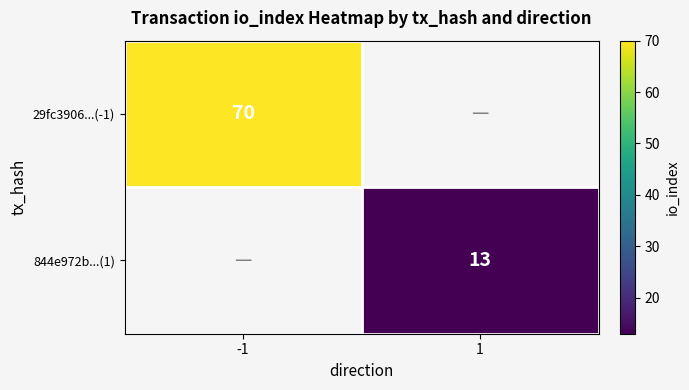

The value of 29fc3906...(-1) at -1 is 70. True or false?

True